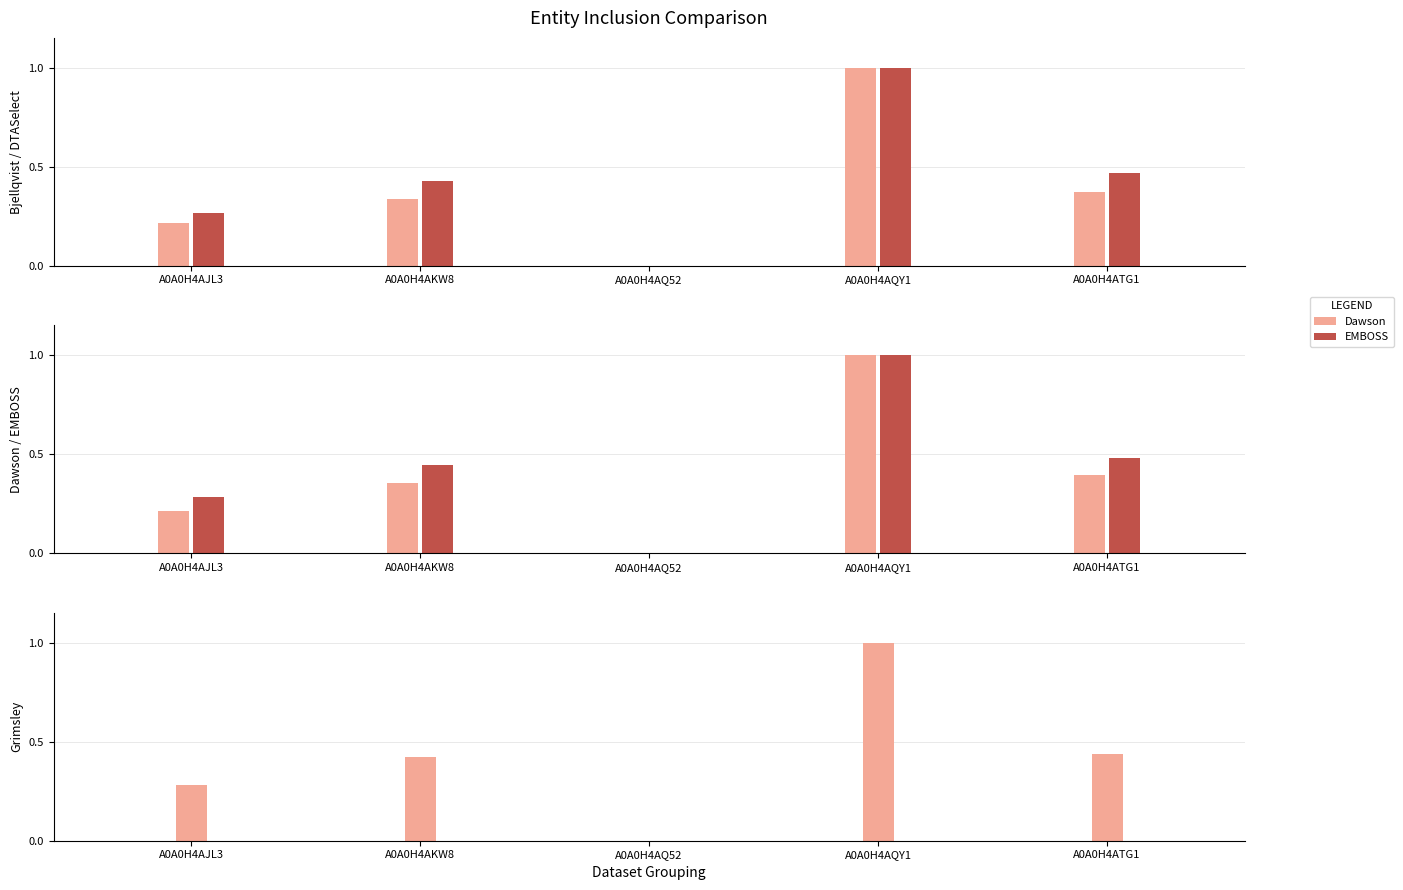

Between A0A0H4ATG1 and A0A0H4AQY1, which is larger?

A0A0H4AQY1